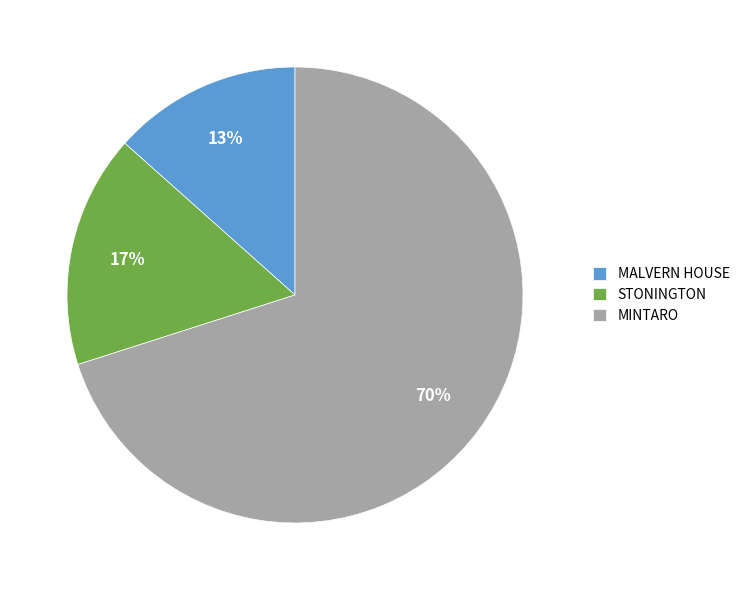

Rank the categories by value from lowest to highest.

MALVERN HOUSE, STONINGTON, MINTARO